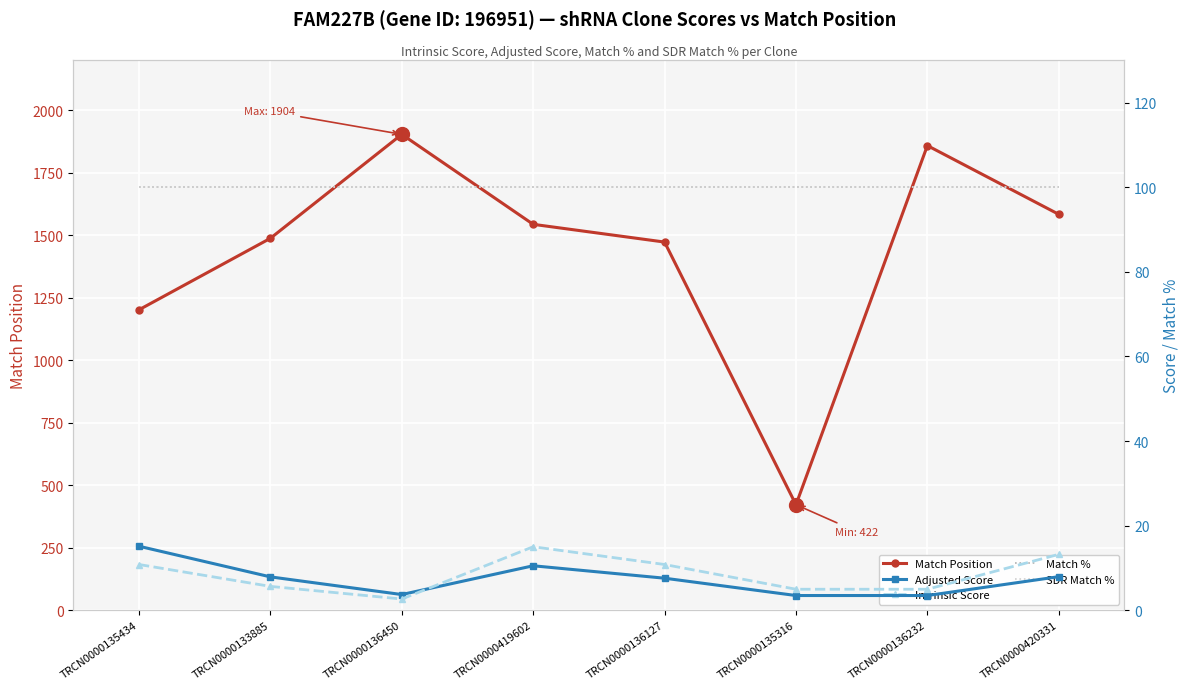

The SDR Match % series shows 100.0 at TRCN0000133885. True or false?

True